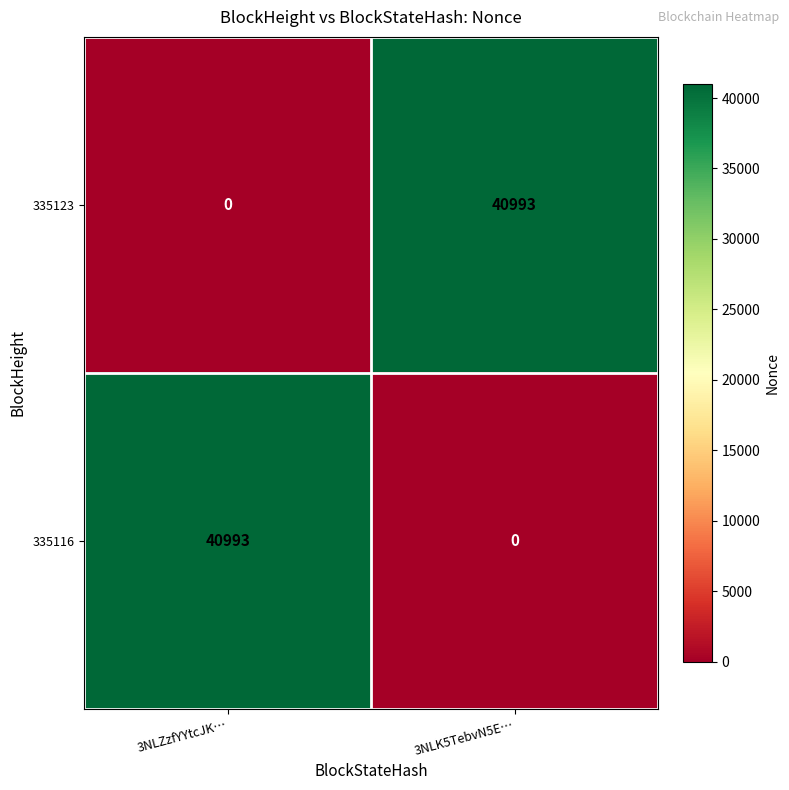

Is it true that 335116 equals 40993 at 3NLZzfYYtcJK…?

True